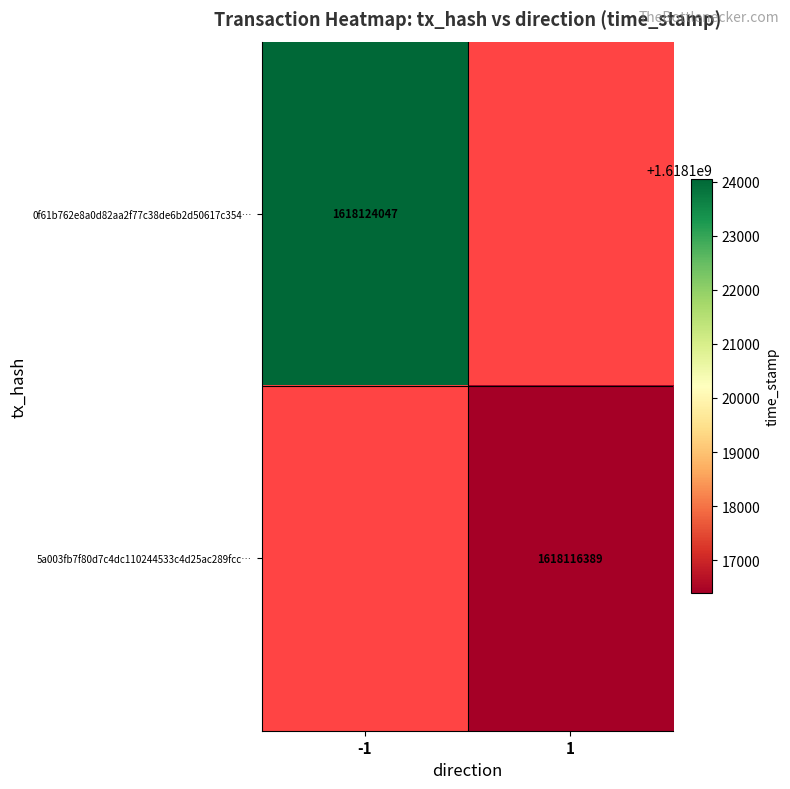

Is it true that 0f61b762e8a0d82aa2f77c38de6b2d50617c354… equals 1618124047 at -1?

True